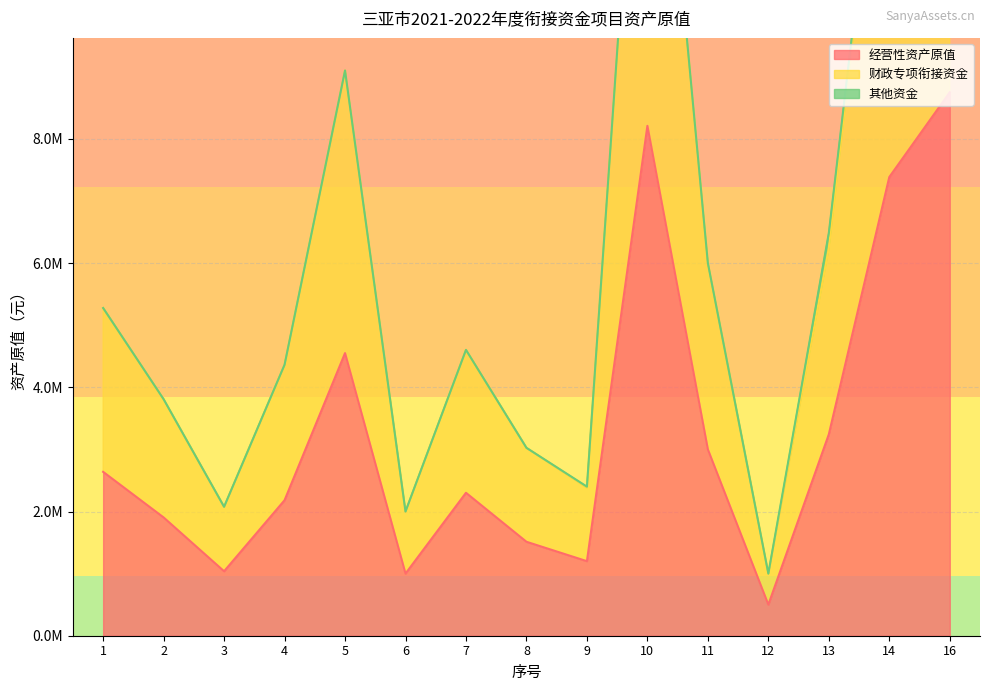

In 经营性资产原值, how many points are higher than both neighbors (excluding endpoints)?

3